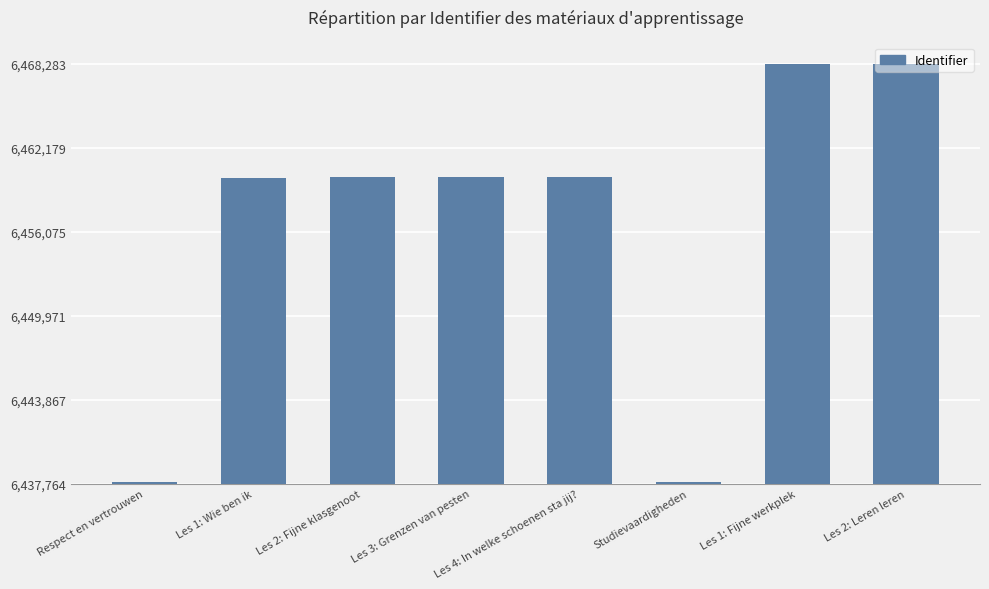

Does the chart contain any negative values?

No